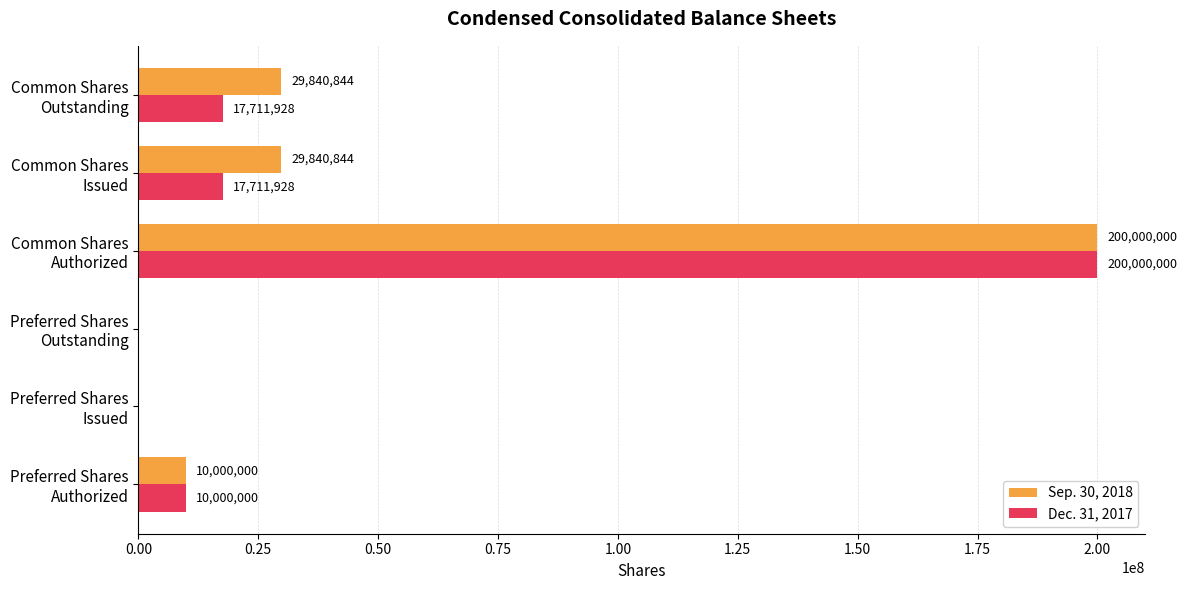

What is the greatest value displayed?

200000000